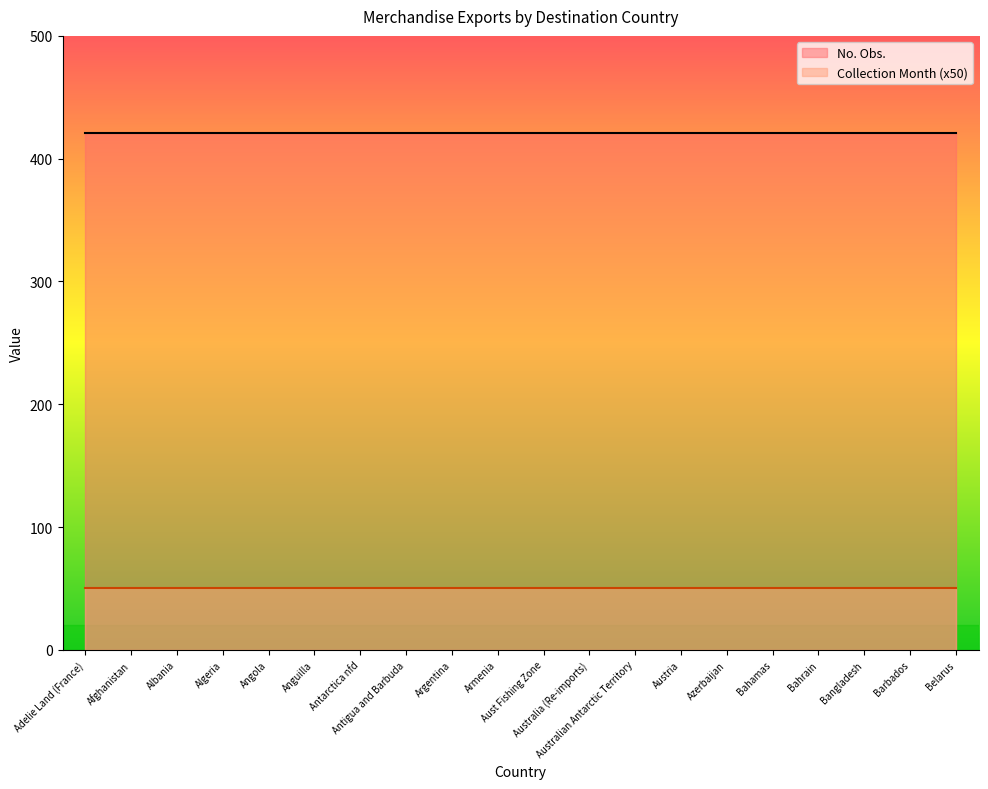

What are all the series names shown in the legend?

No. Obs., Collection Month (x50)